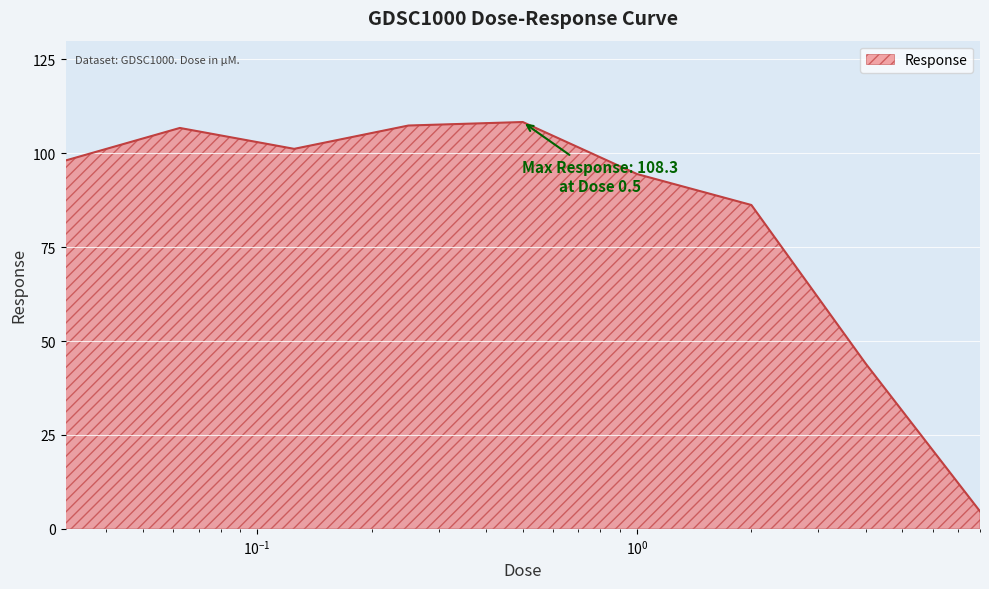

What is the greatest value displayed?

108.3